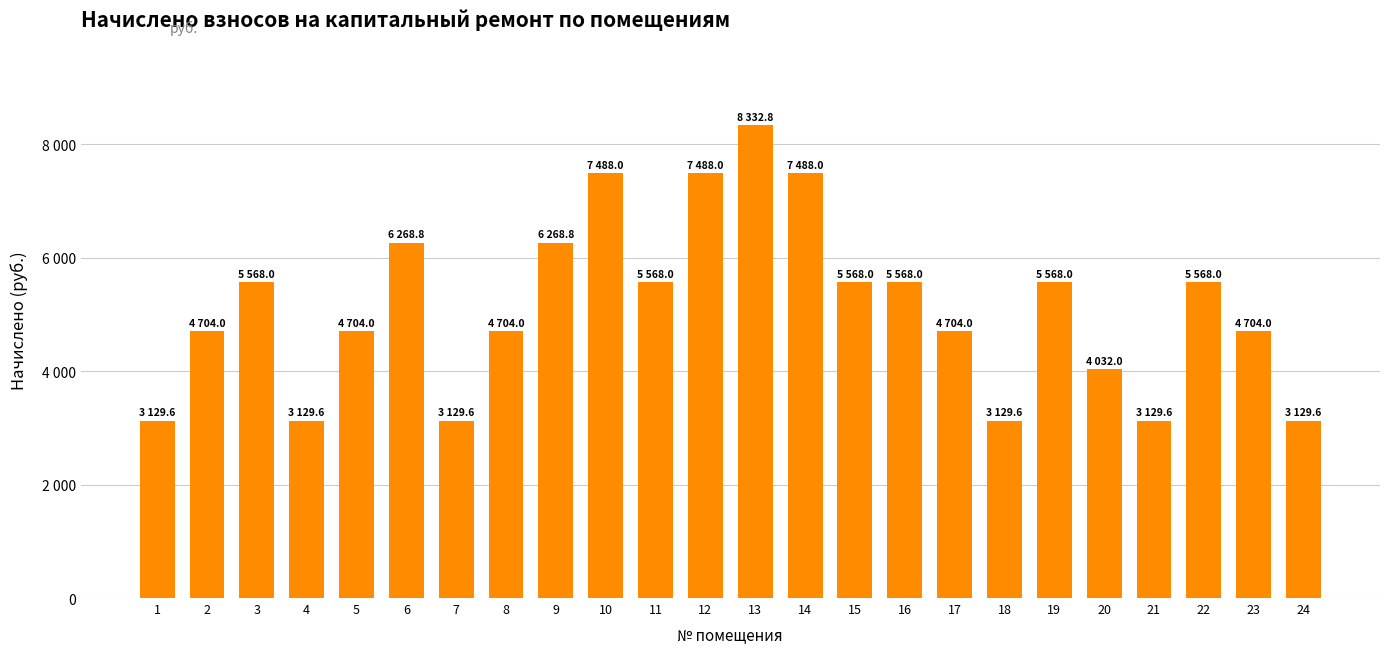

Approximately how many times larger is the value at 24 compared to 9?

0.5